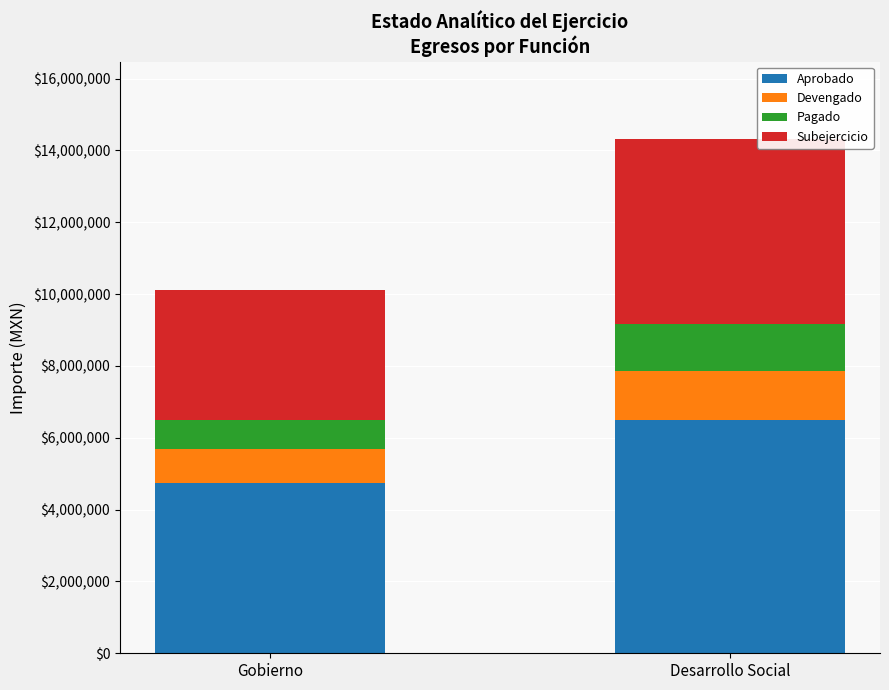

Rank the categories by Aprobado value from lowest to highest.

Gobierno, Desarrollo Social